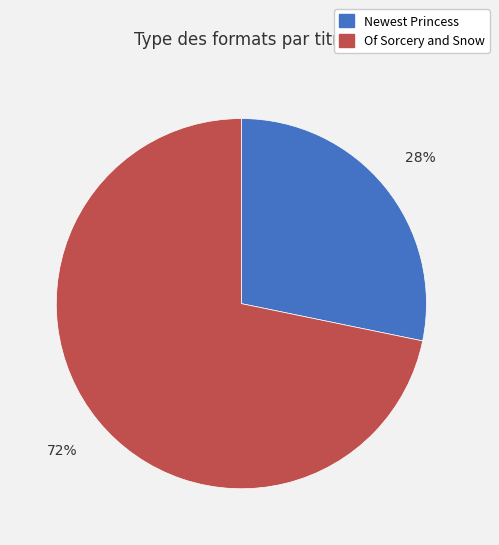

To the nearest percent, what is the average slice percentage?

50%